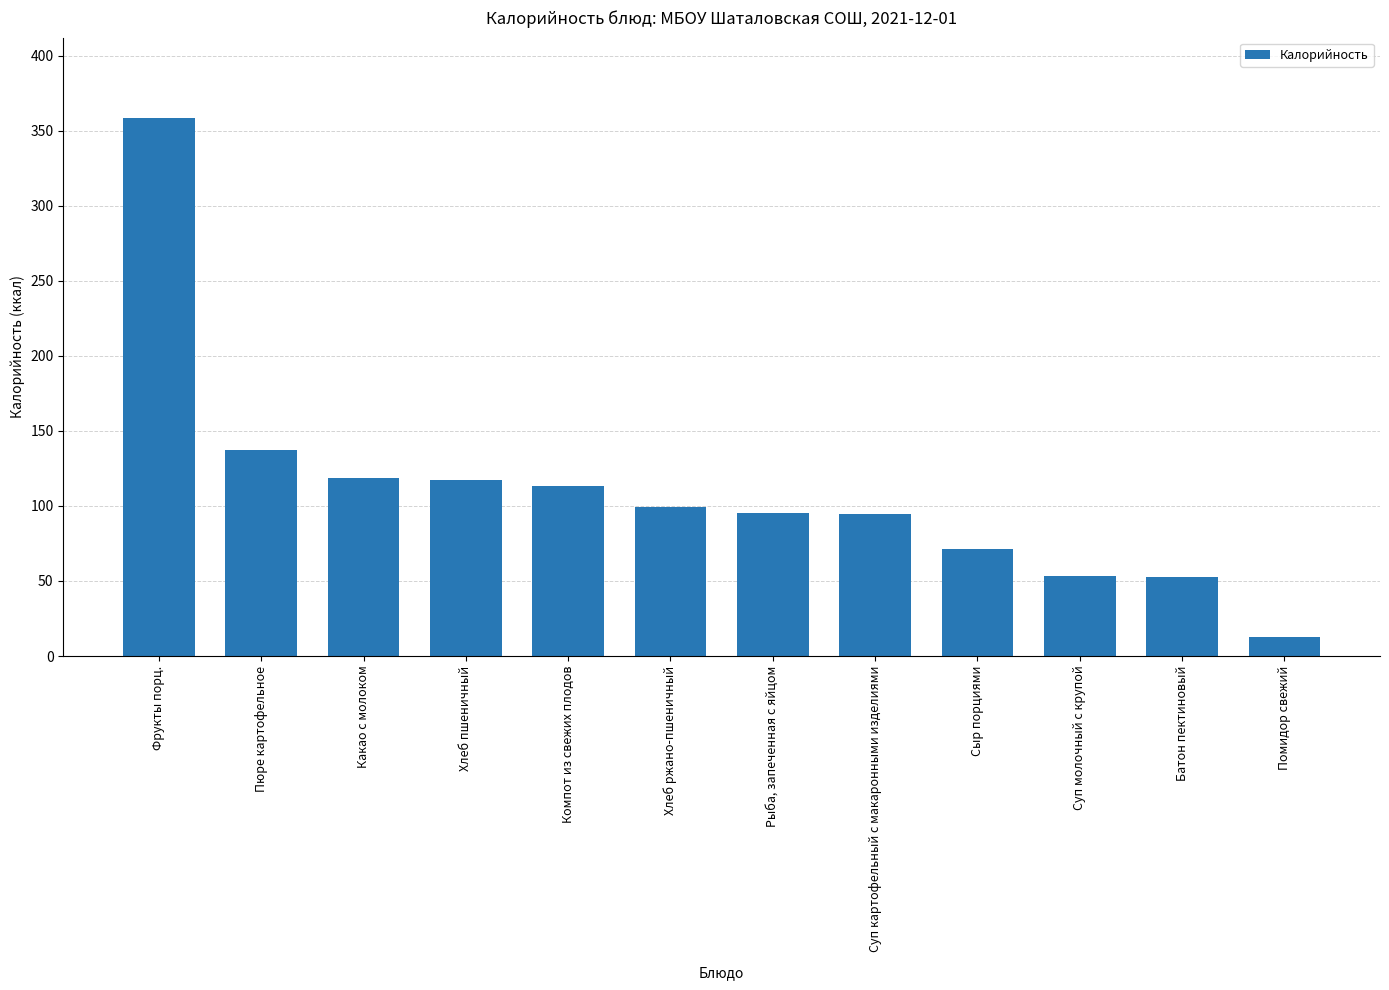

What position from the left is Батон пектиновый?

11